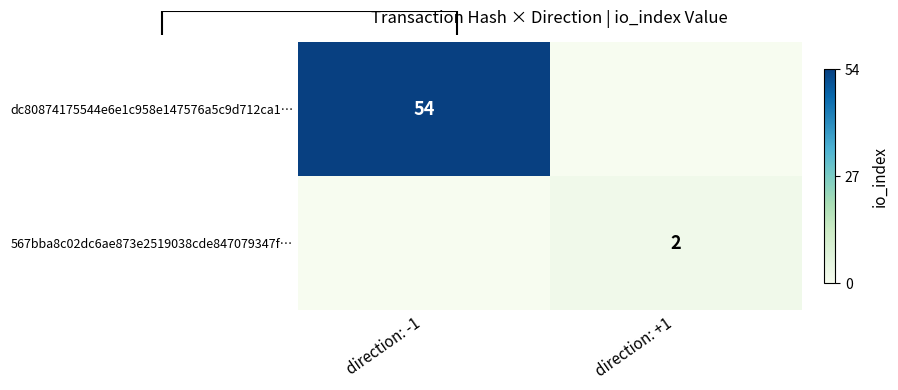

Is it true that 567bba8c02dc6ae873e2519038cde847079347f… equals 2 at direction: +1?

True